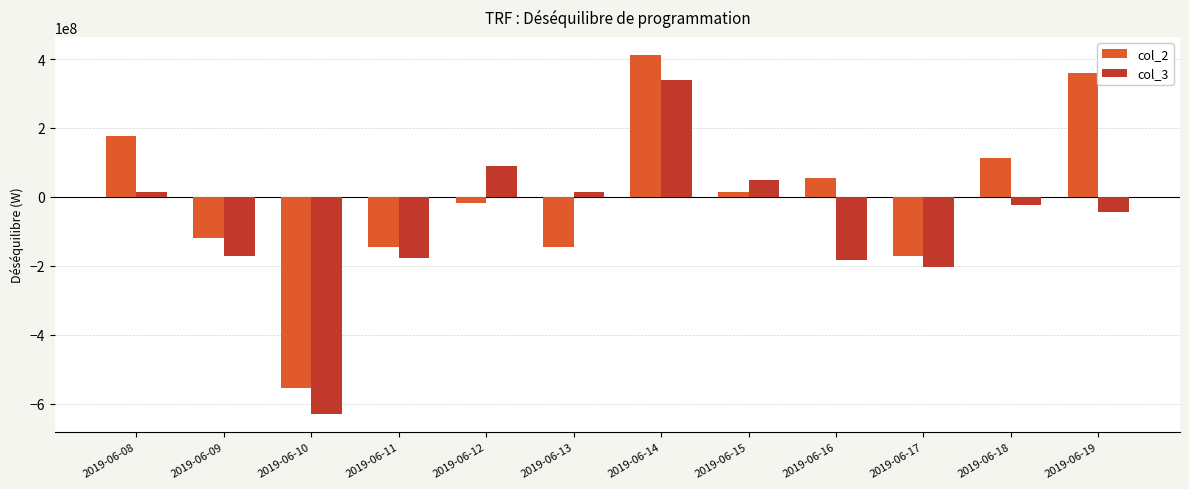

Which series has the widest spread of values?

col_3